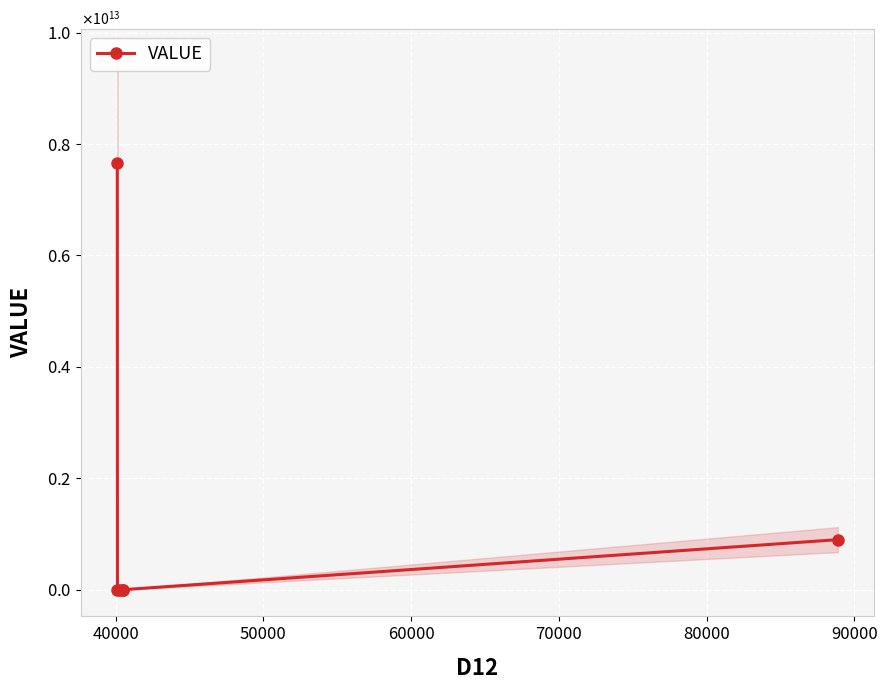

True or false: the data has more than 2 interior local peaks.

False